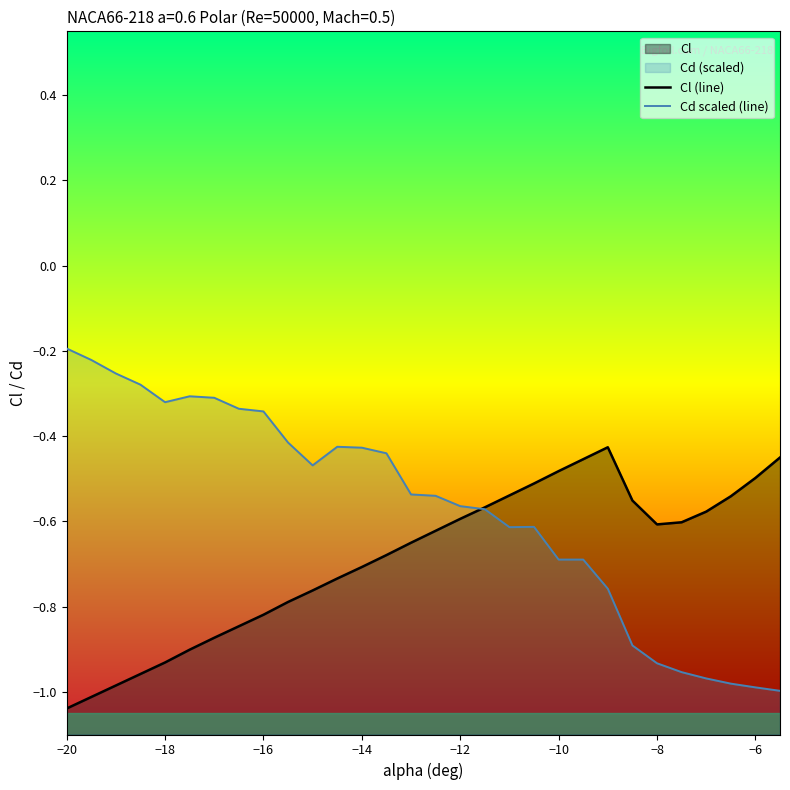

Reading left to right, list all the values displayed in this chart.

Cl (line): -1.0	-1.0	-1.0	-1.0	-0.9	-0.9	-0.9	-0.8	-0.8	-0.8	-0.8	-0.7	-0.7	-0.7	-0.7	-0.6	-0.6	-0.6	-0.5	-0.5	-0.5	-0.5	-0.4	-0.6	-0.6	-0.6	-0.6	-0.5	-0.5	-0.5
Cd scaled (line): -0.2	-0.2	-0.3	-0.3	-0.3	-0.3	-0.3	-0.3	-0.3	-0.4	-0.5	-0.4	-0.4	-0.4	-0.5	-0.5	-0.6	-0.6	-0.6	-0.6	-0.7	-0.7	-0.8	-0.9	-0.9	-1.0	-1.0	-1.0	-1.0	-1.0